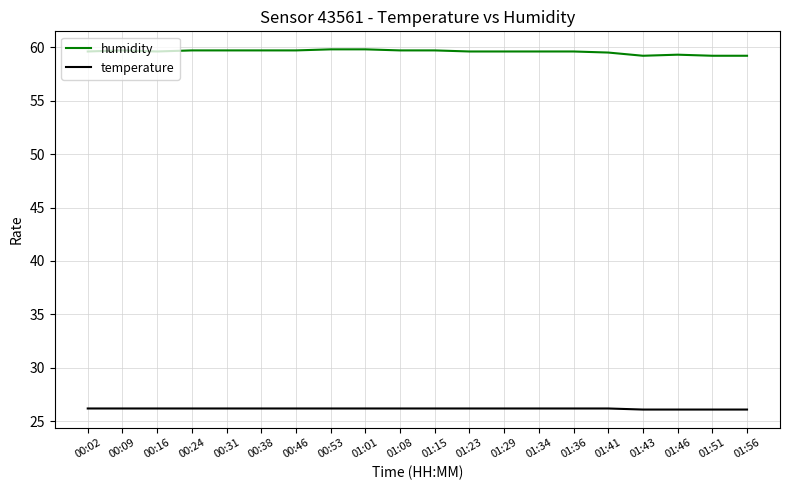

What is the lowest value of the humidity series?

59.2